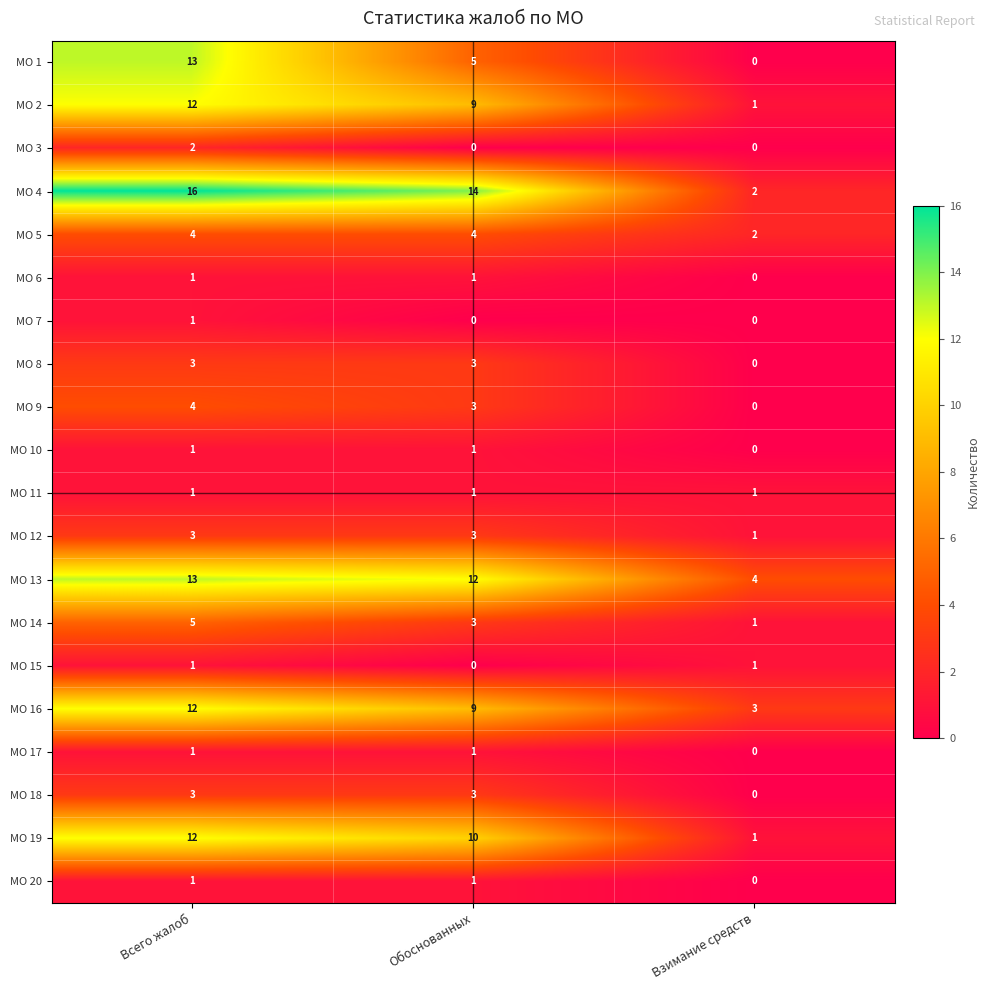

What is the sum of all МО 19 values?

23